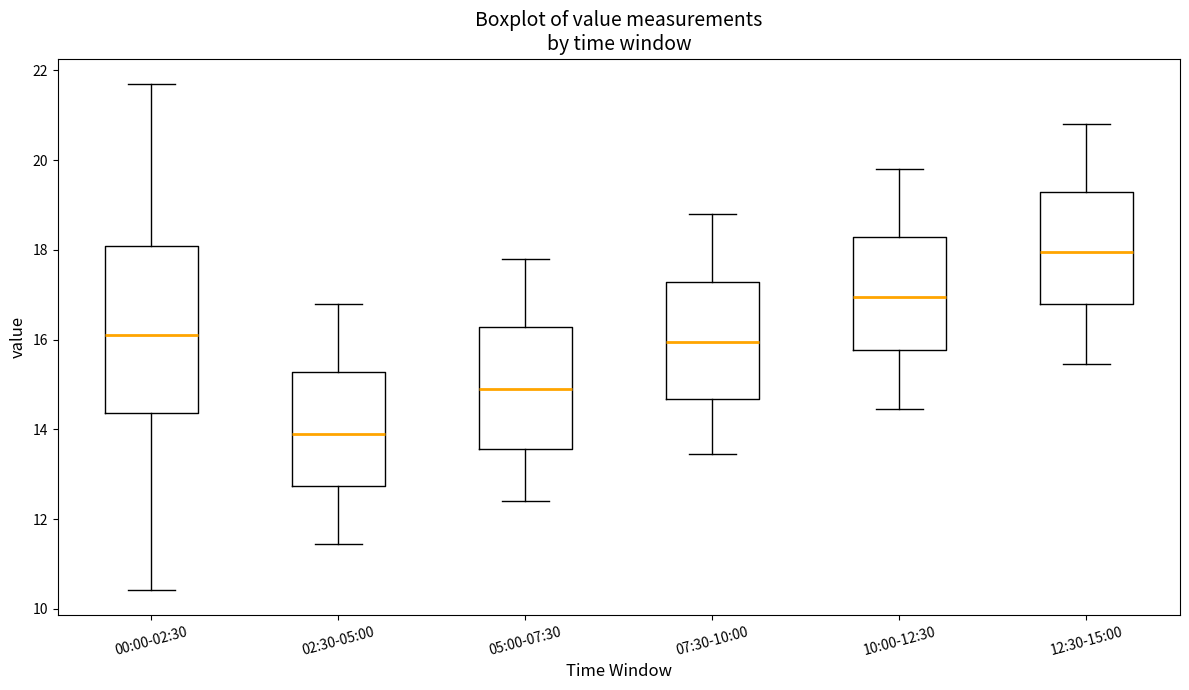

Where does the upper whisker of the box for 05:00-07:30 end on the y-axis? The values are not printed on the chart, so give them approximately, as read against the axis.

17.8